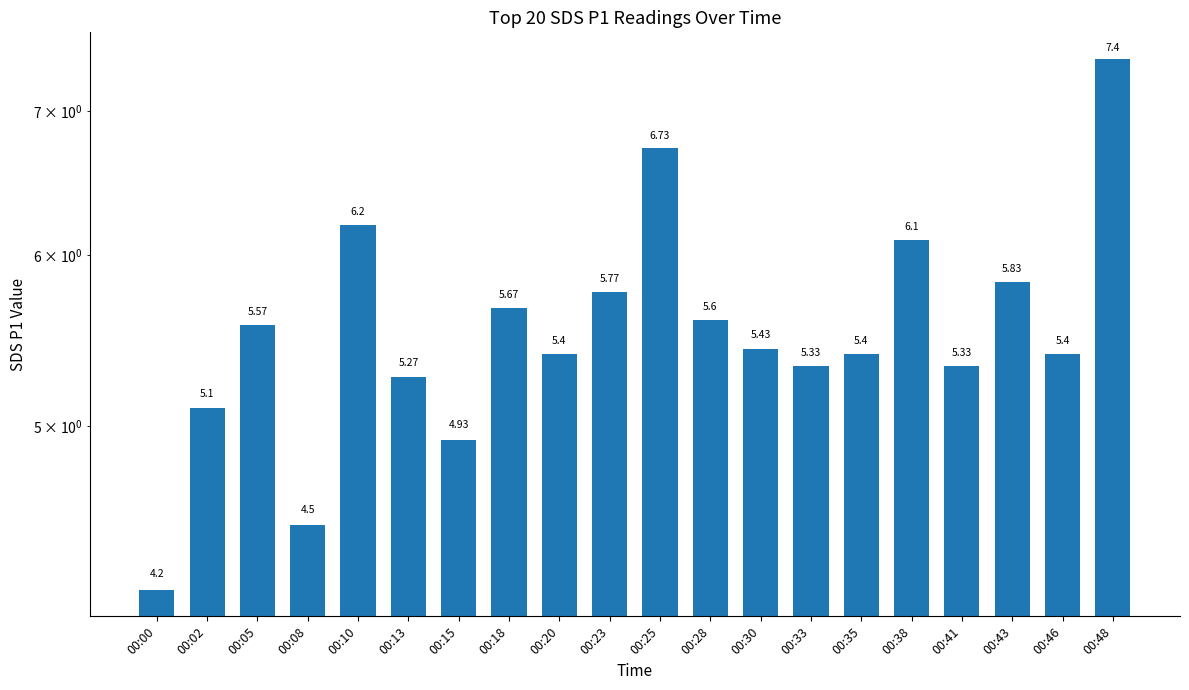

What value does the data have at 00:28?

5.6